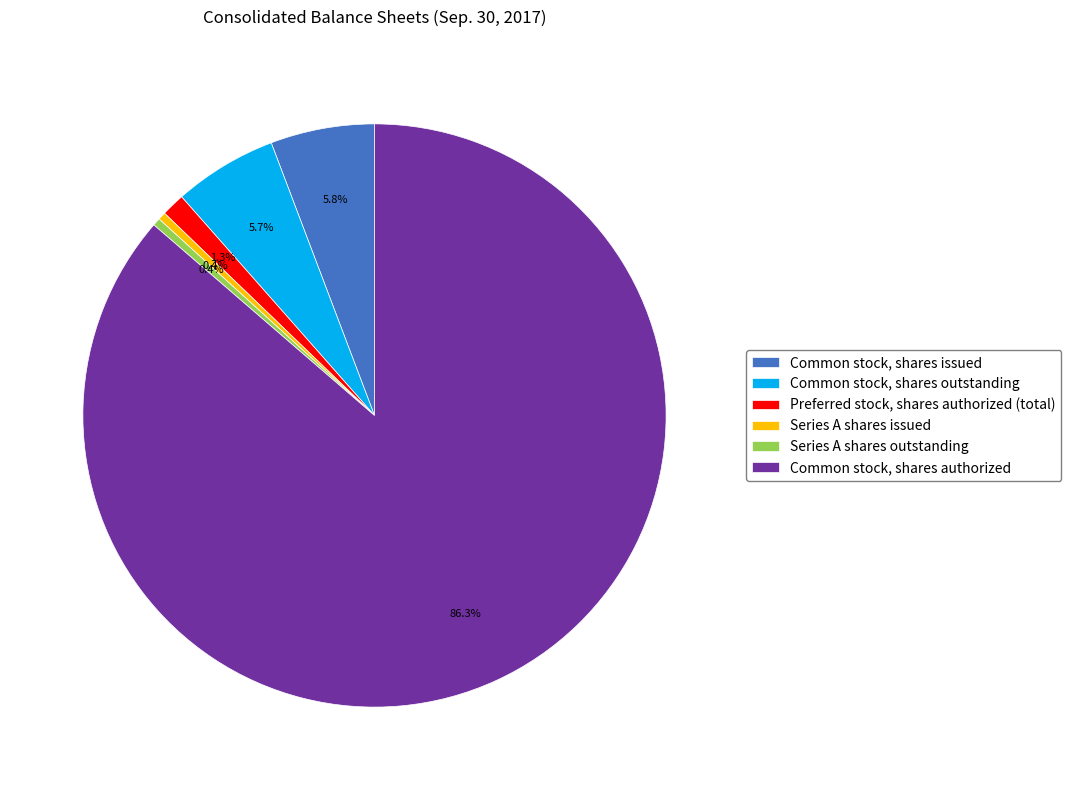

Do Common stock, shares authorized and Series A shares outstanding together represent more than half of the pie?

Yes